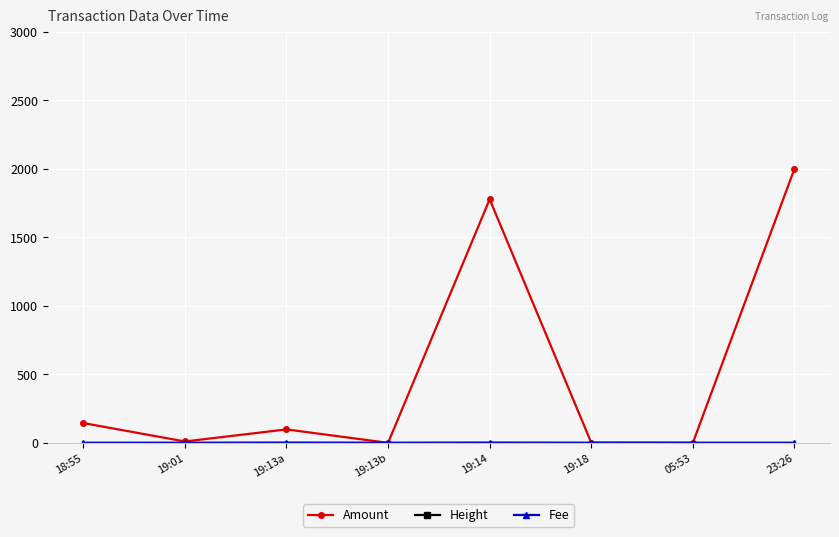

What is the sum of the Fee values at 19:01 and 05:53?

2.0